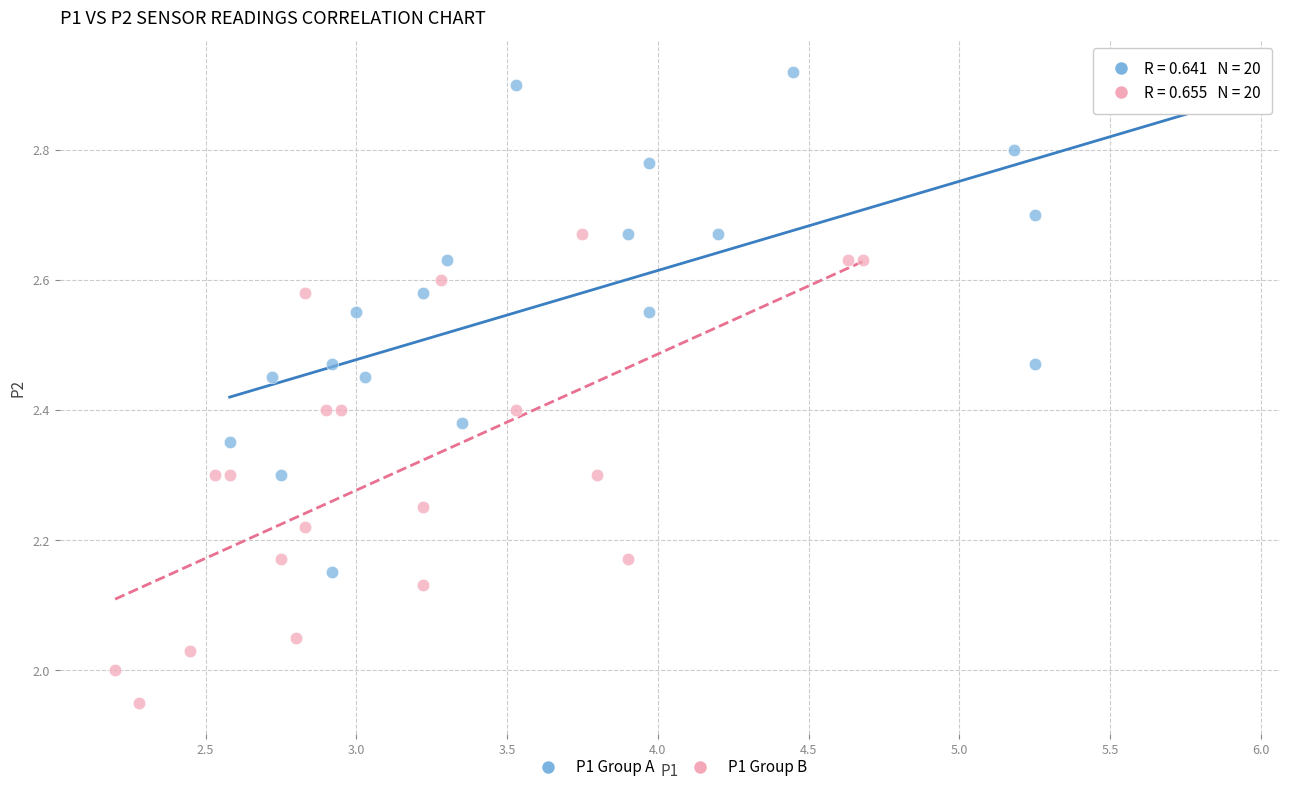

Which series reaches the maximum Y coordinate?

P1 Group A